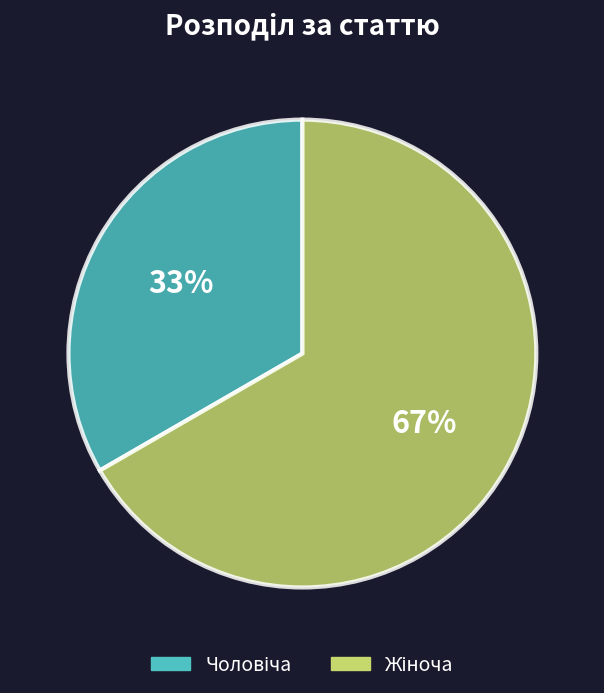

Is there a majority slice in this chart?

Yes